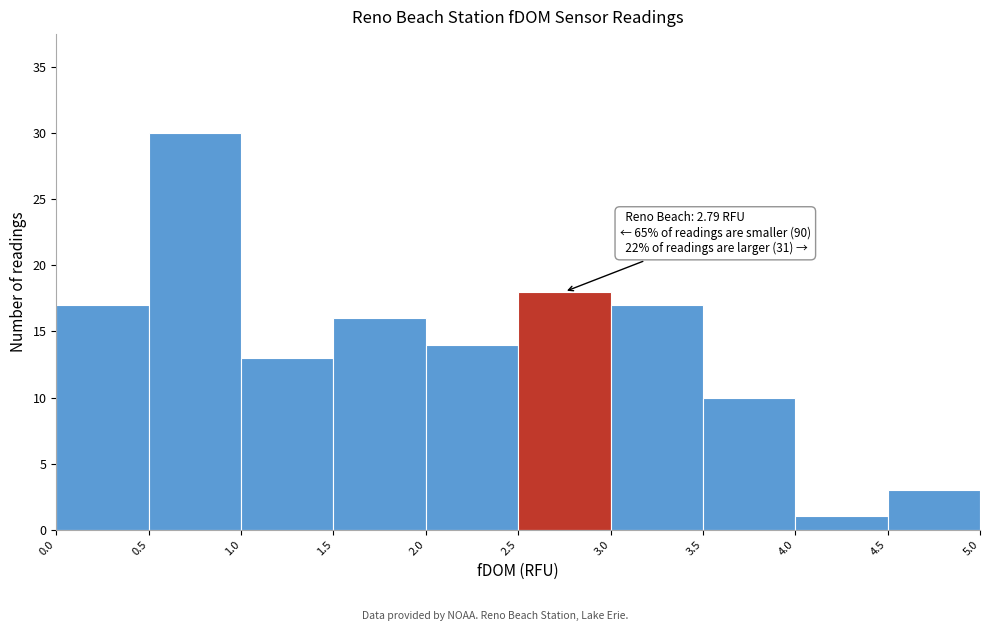

Which range on the x-axis has the tallest bar?

0.5 to 1.0